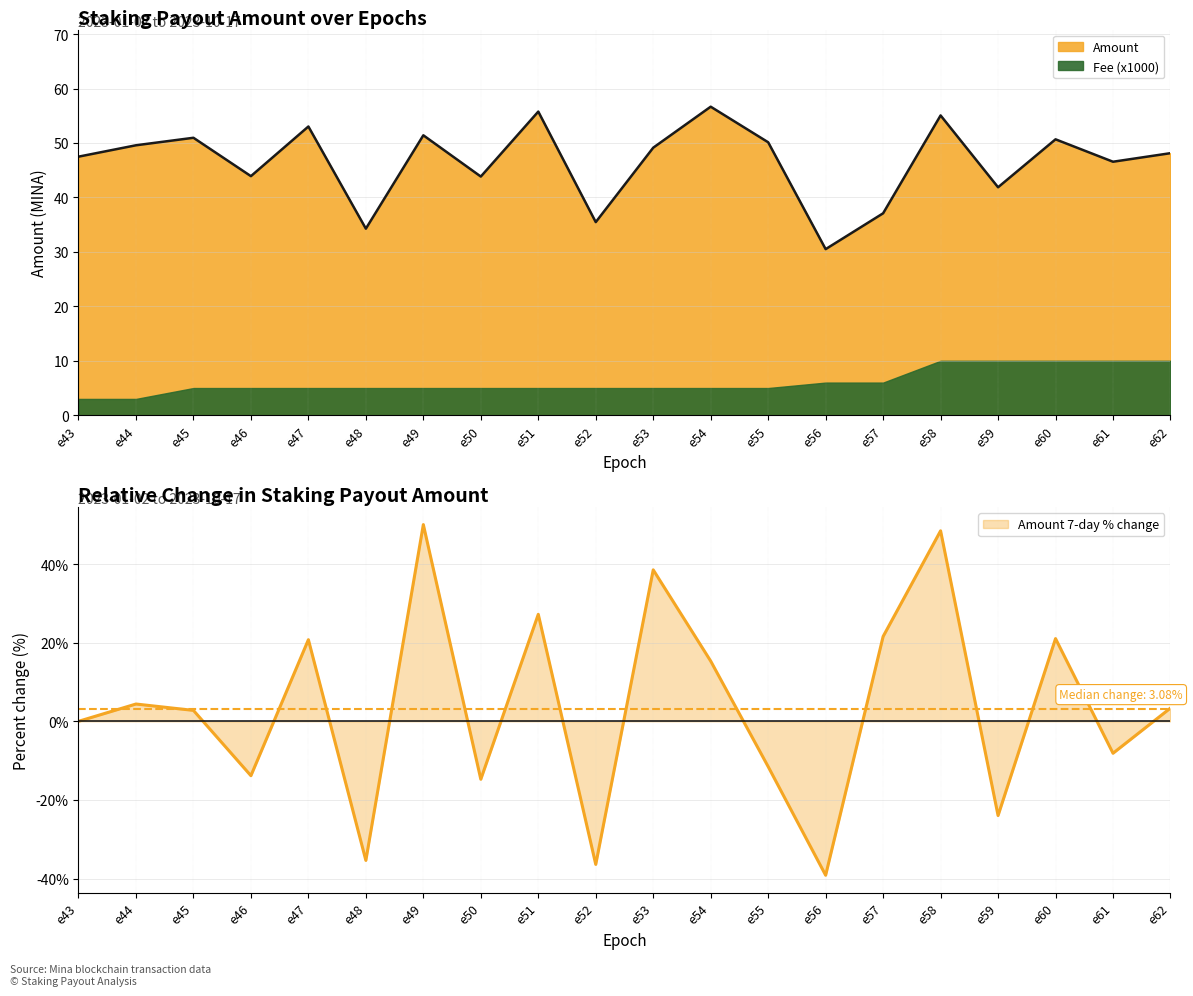

What is the value of the 13th point from the left?

50.1